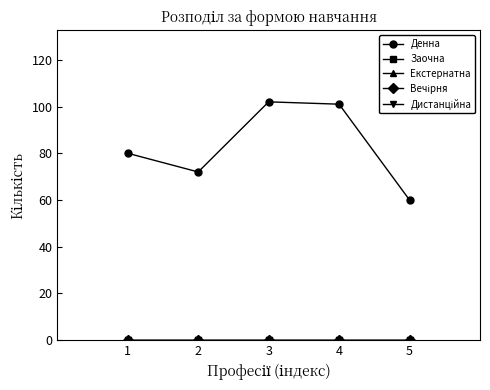

Is this an area chart (filled region under the line)?

No